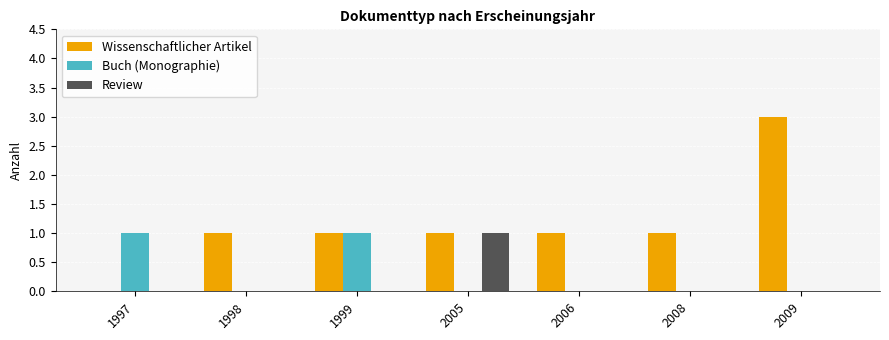

True or false: Buch (Monographie) has a value of 1 at 2008.

False